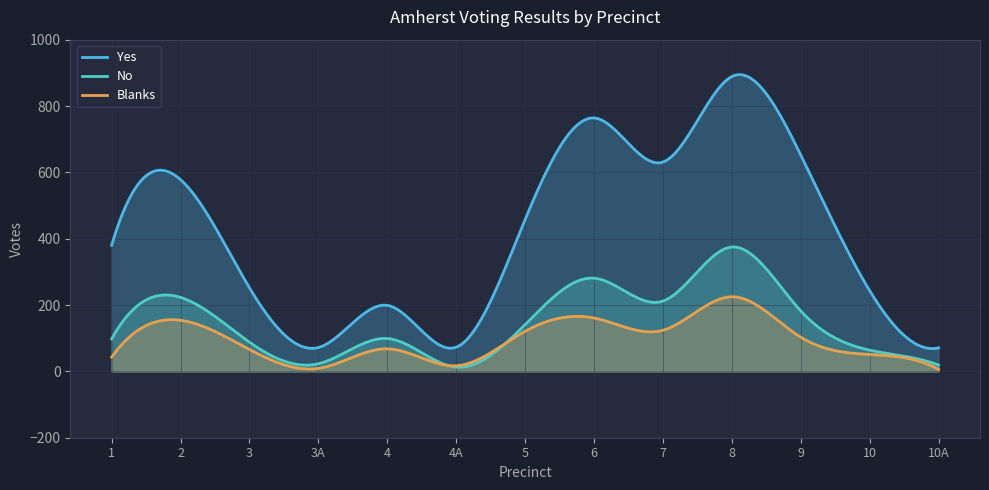

Between 4 and 10A, which series saw the biggest shift?

Yes